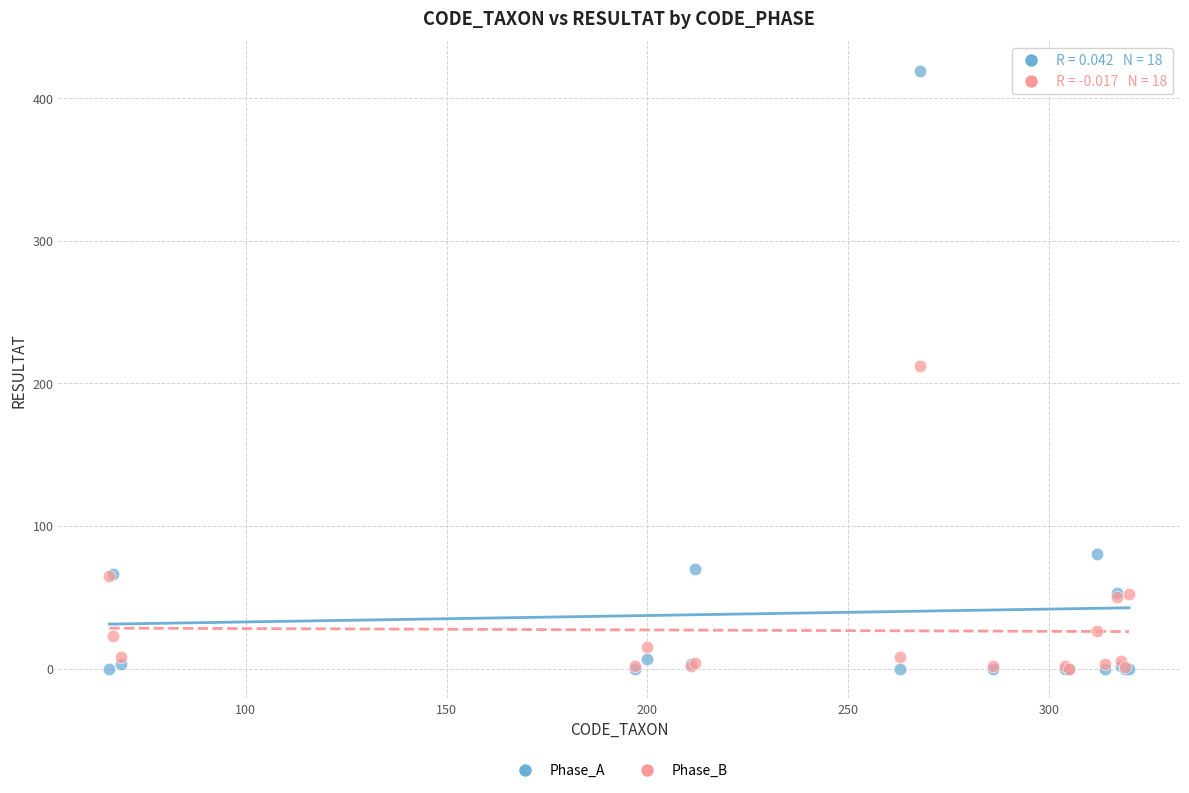

In the Phase_B series, what Y value is closest to 106?

65